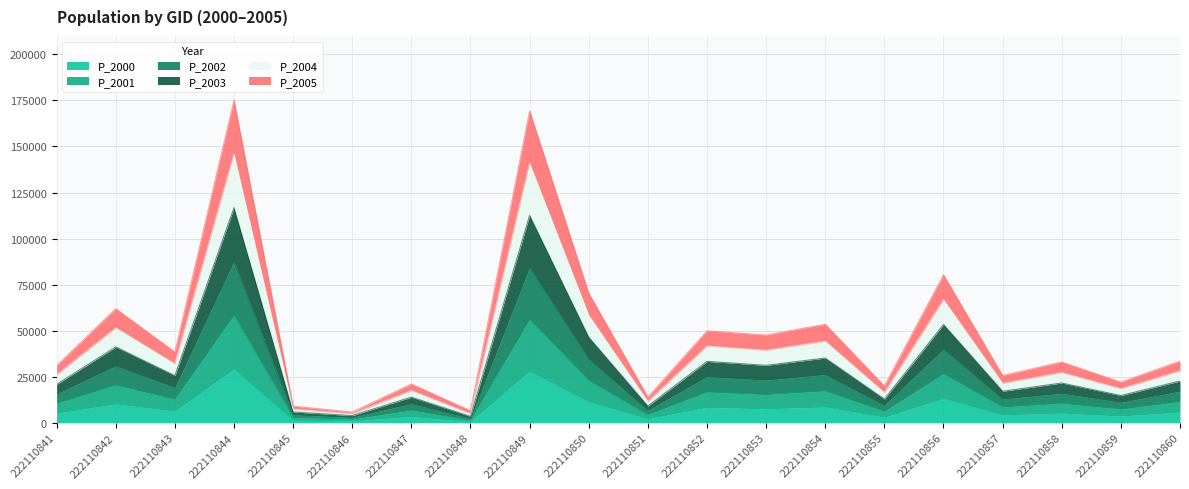

What is the total value across all series at 222110844?

175231.4